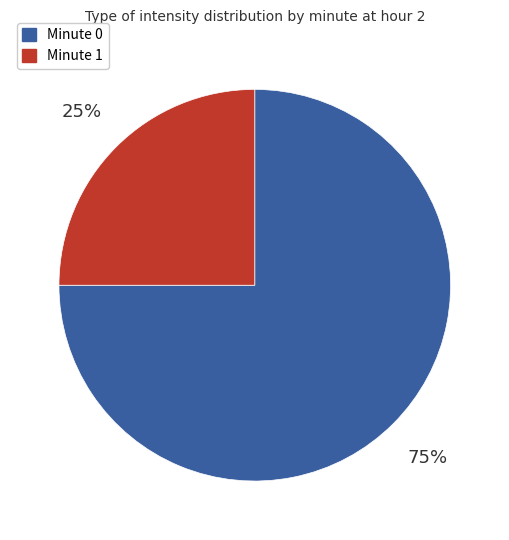

To the nearest percent, what is the difference between the largest and smallest slice percentages?

50%